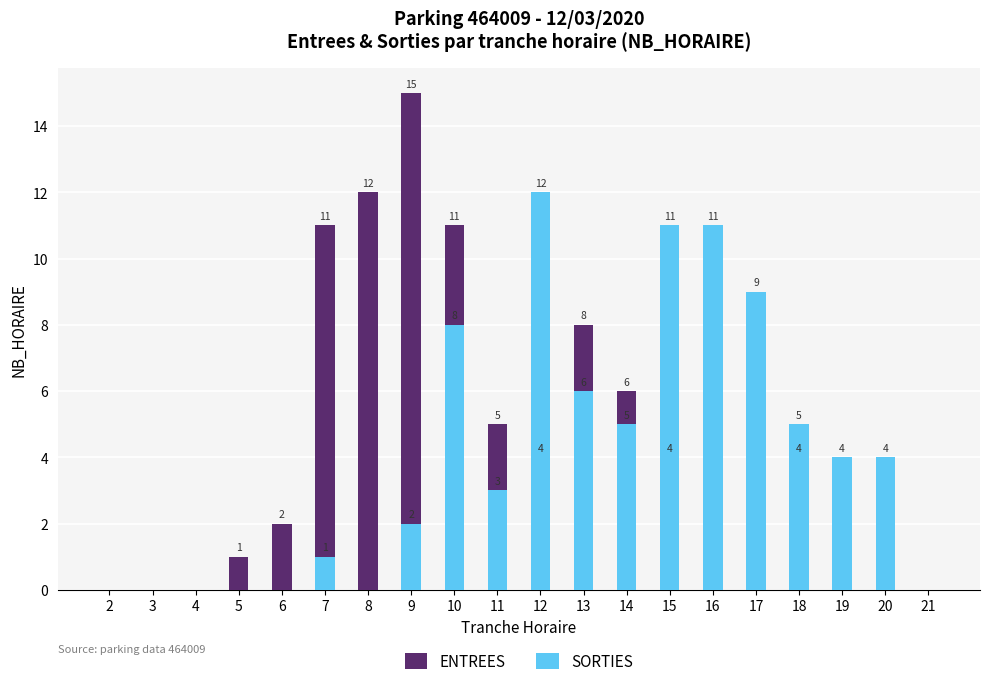

At which label is ENTREES closest to 7?

13